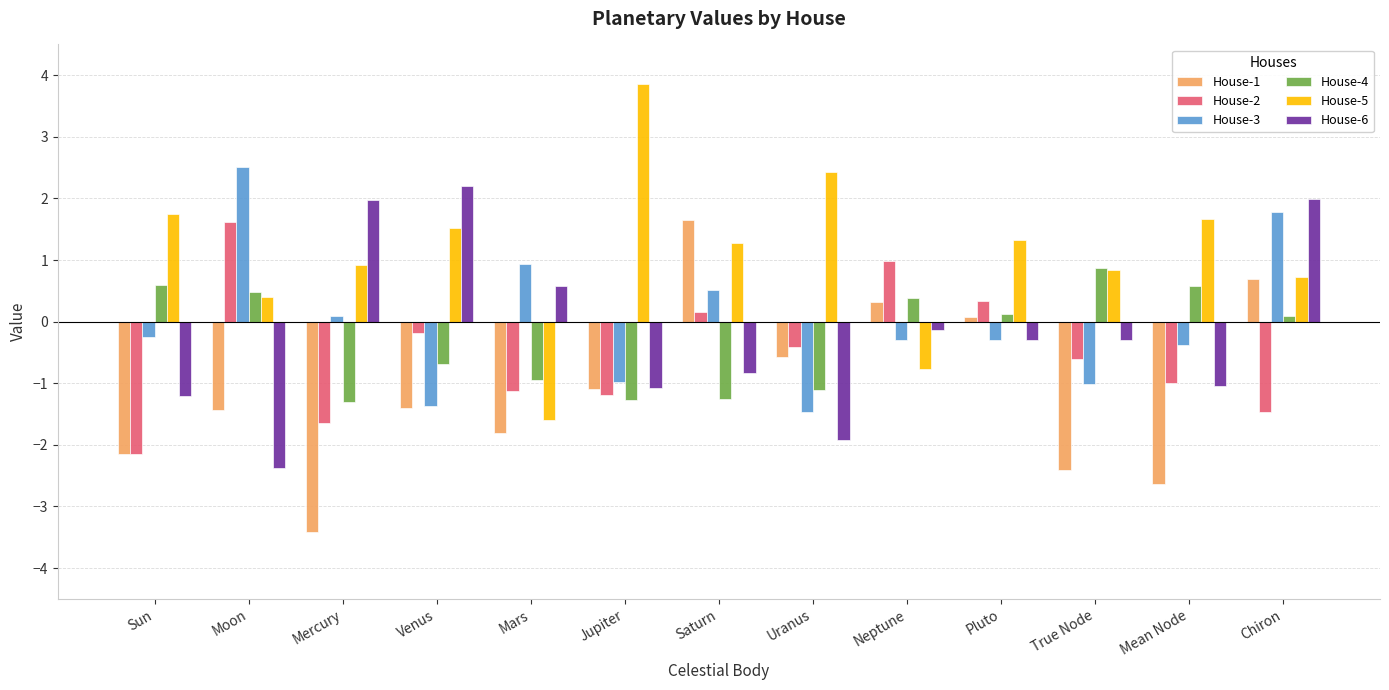

What is the sum of the House-1 values at Jupiter and Mars?

-2.9